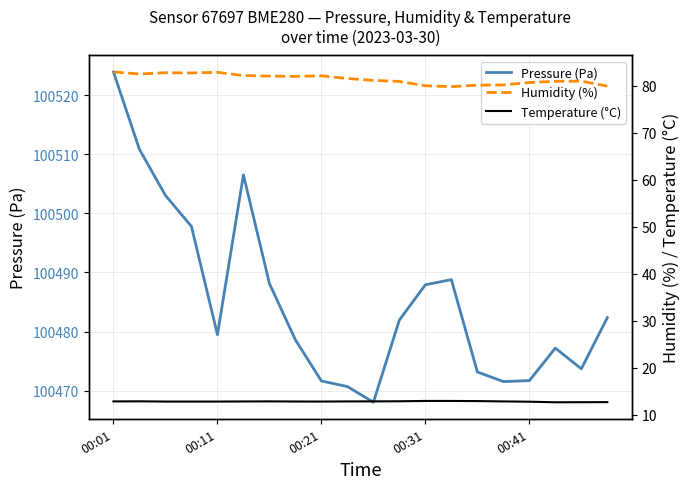

Is it true that Pressure (Pa) equals 48047.6 at 13?

False